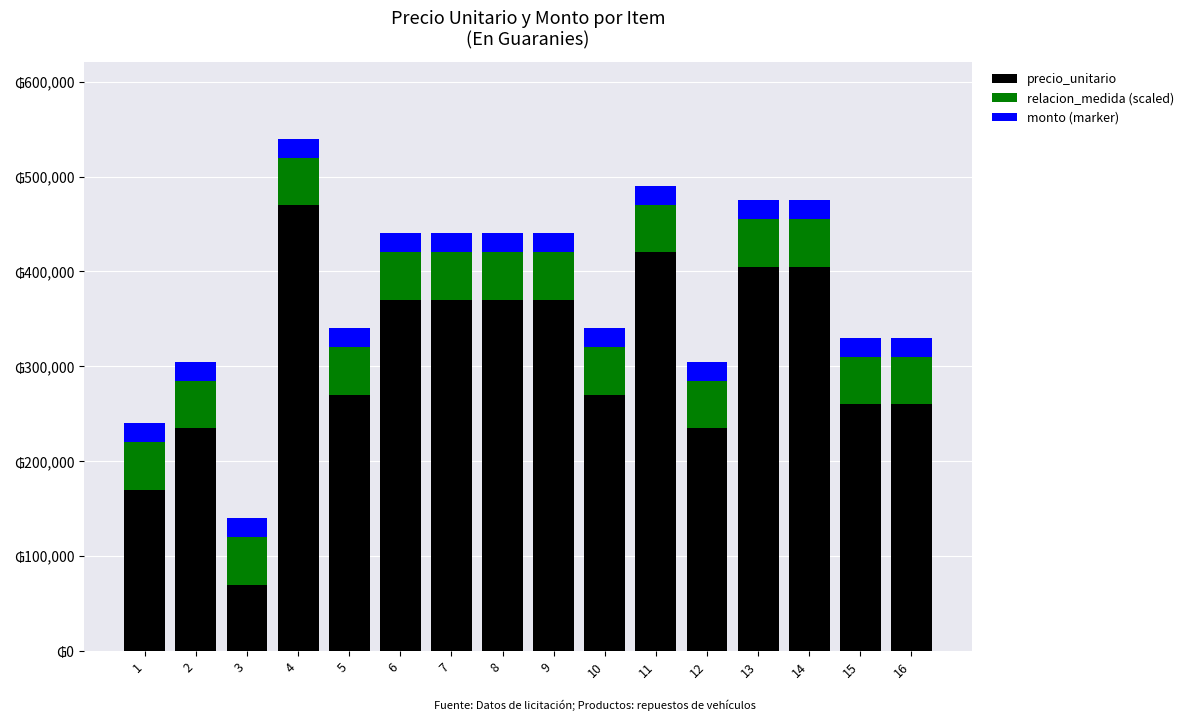

What is the average value of the monto (marker) series?

20000